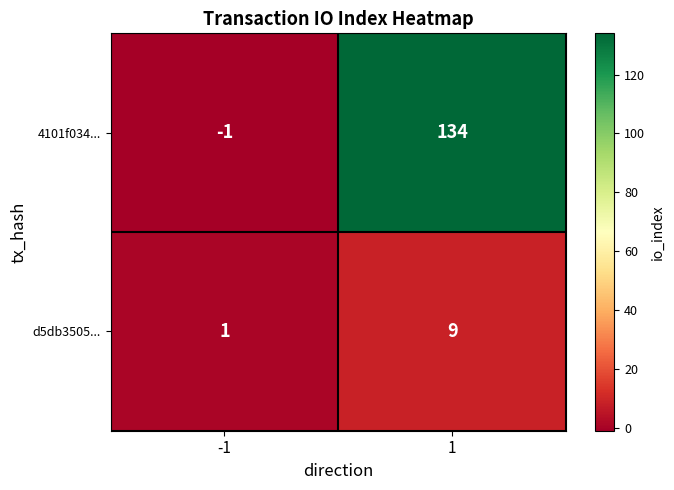

Is the value of 4101f034... at -1 greater than the value of d5db3505... at 1?

No